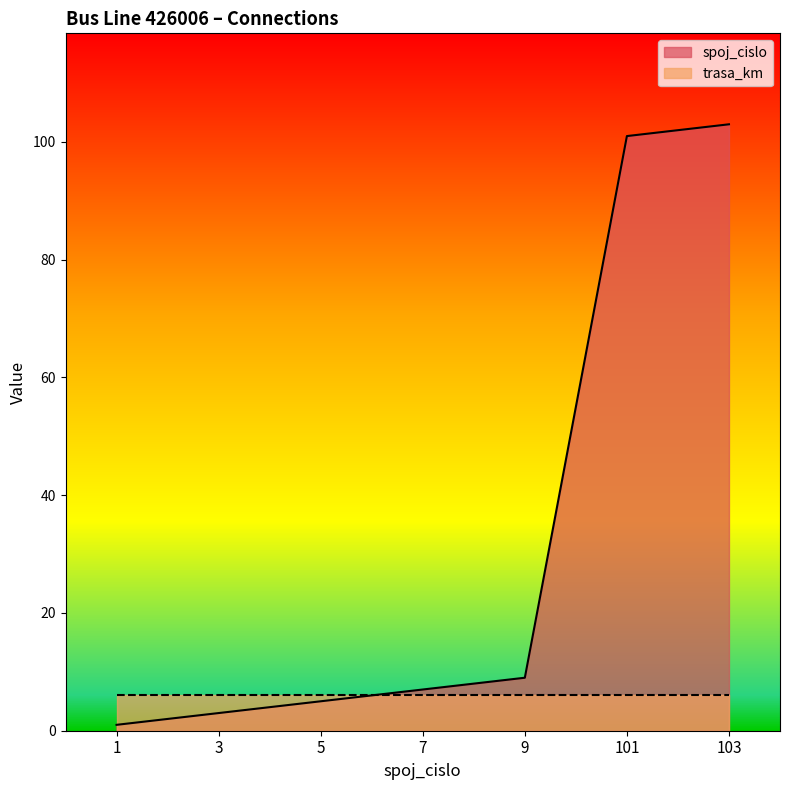

The chart shows a value of 7 at 7. True or false?

True